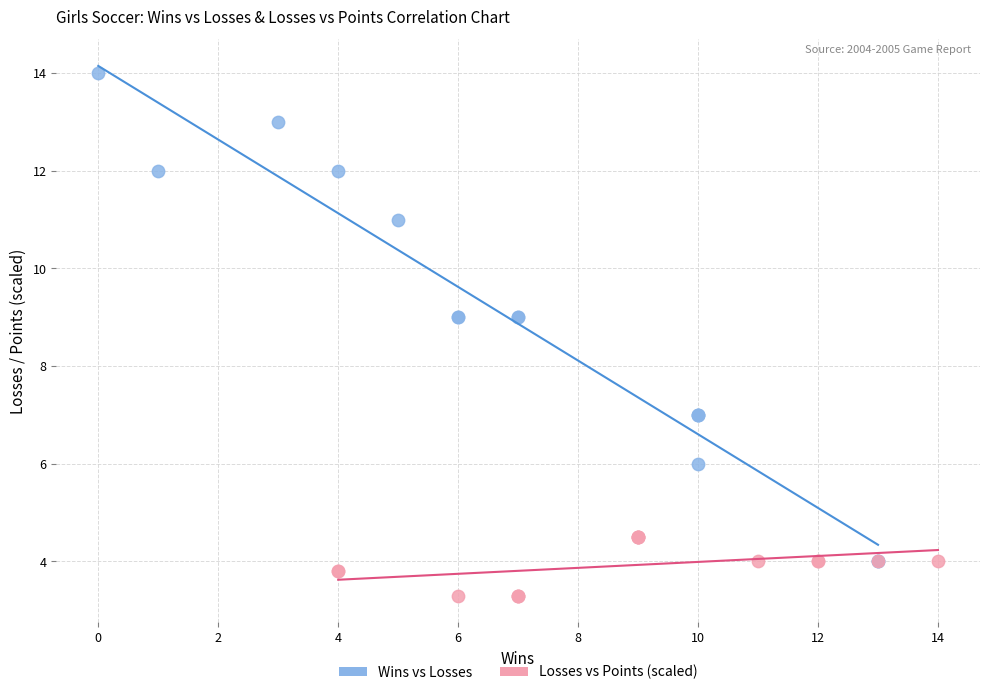

Which series contains the highest Y value?

Wins vs Losses